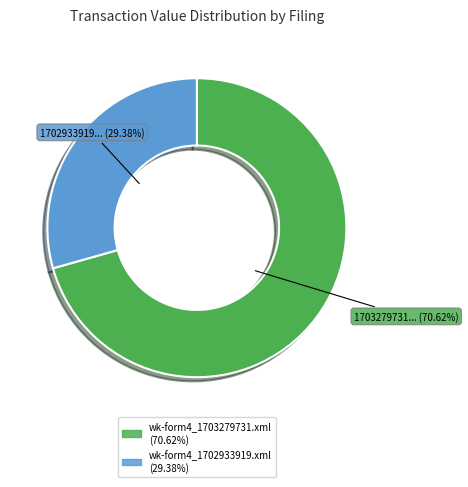

What is the majority slice?

wk-form4_1703279731.xml